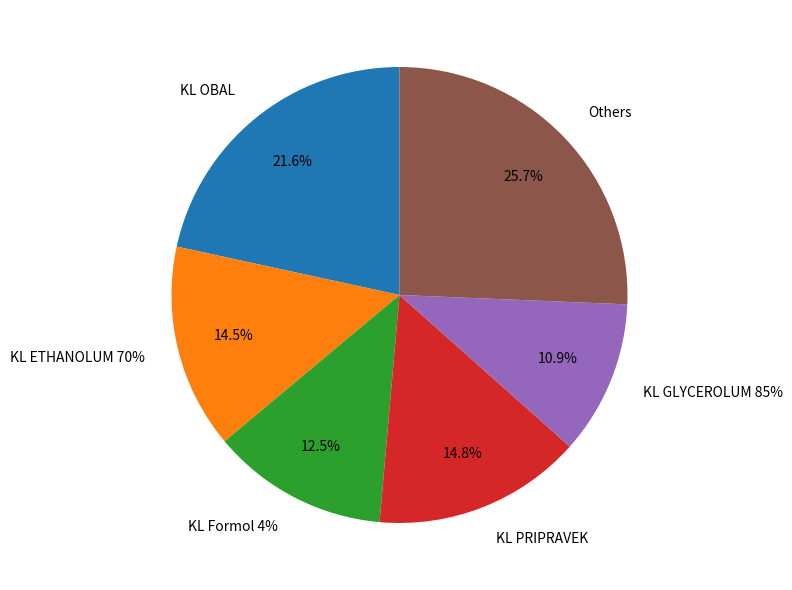

To the nearest percent, what is the combined percentage of KL Formol 4% and KL ETHANOLUM 70%?

27%